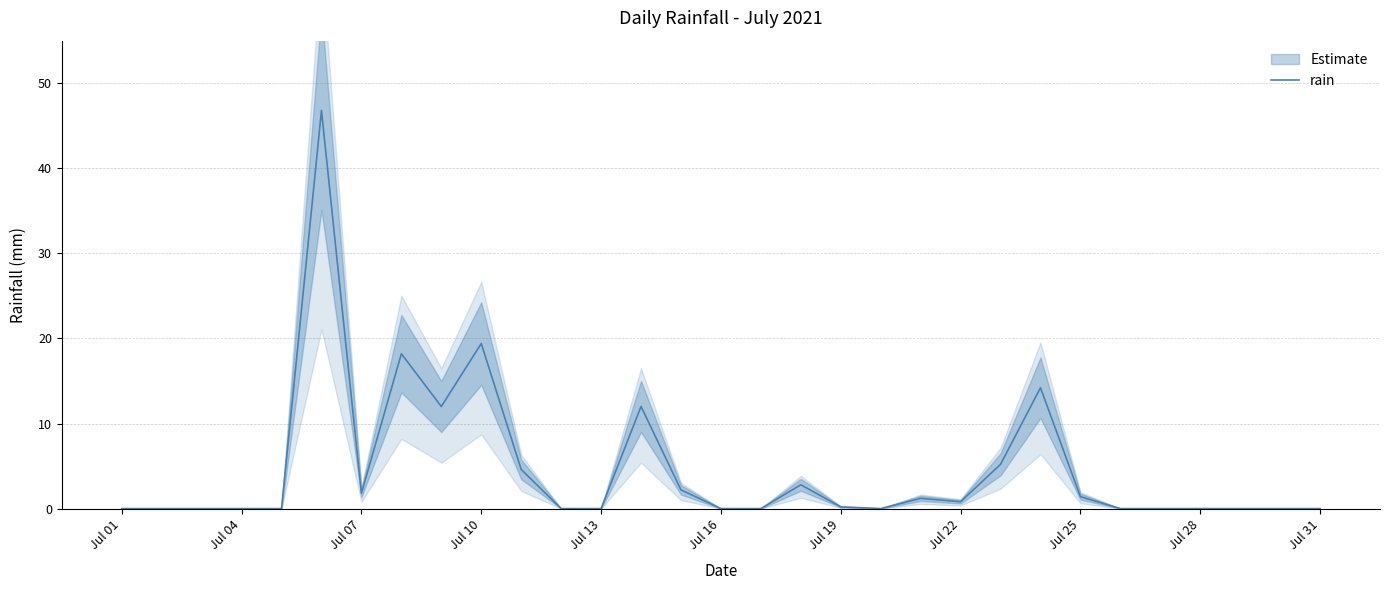

Is it true that rain equals 23.7 at Jul 04?

False